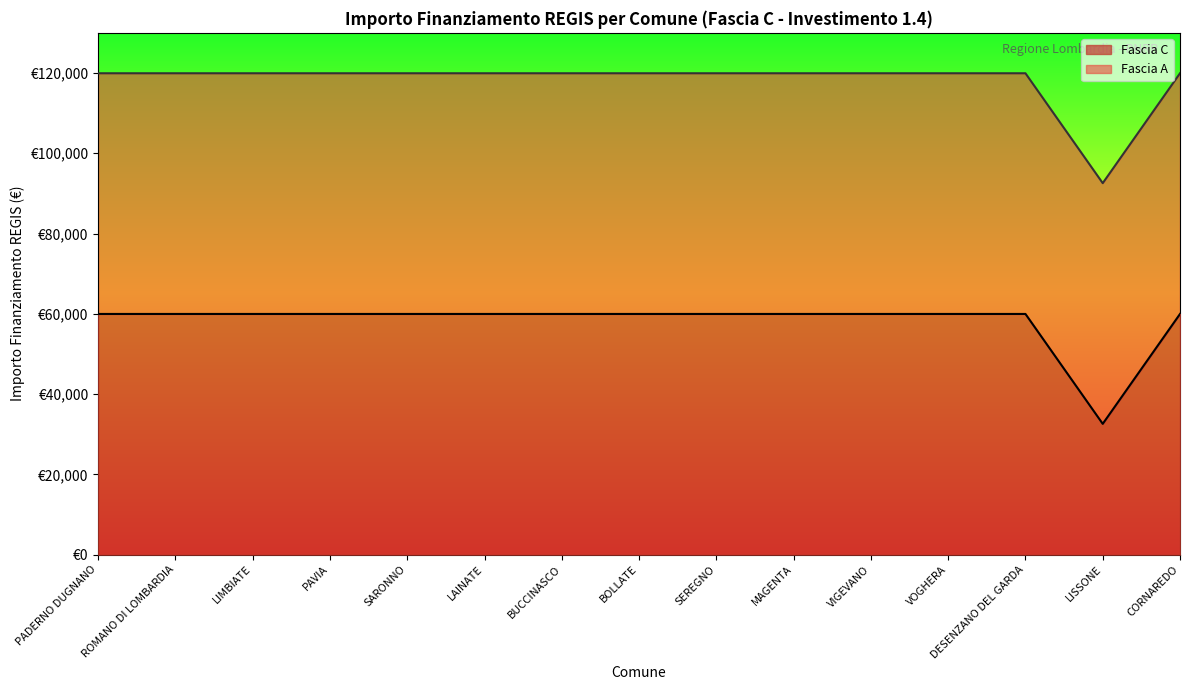

What is the difference between the maximum and minimum values?

27377